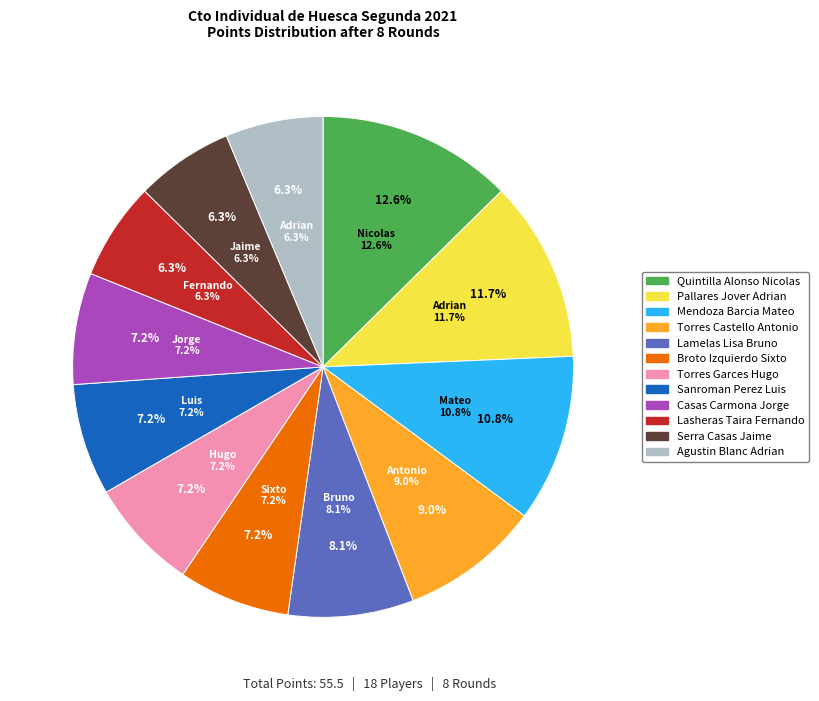

To the nearest percent, what is the difference between the largest and smallest slice percentages?

6%